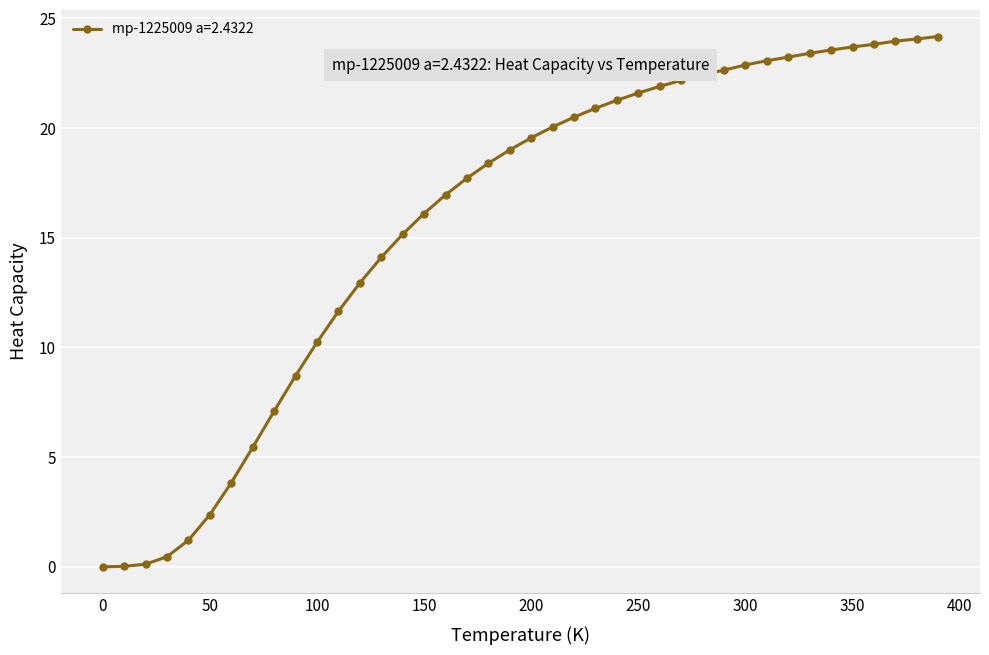

What is the average value?

15.8